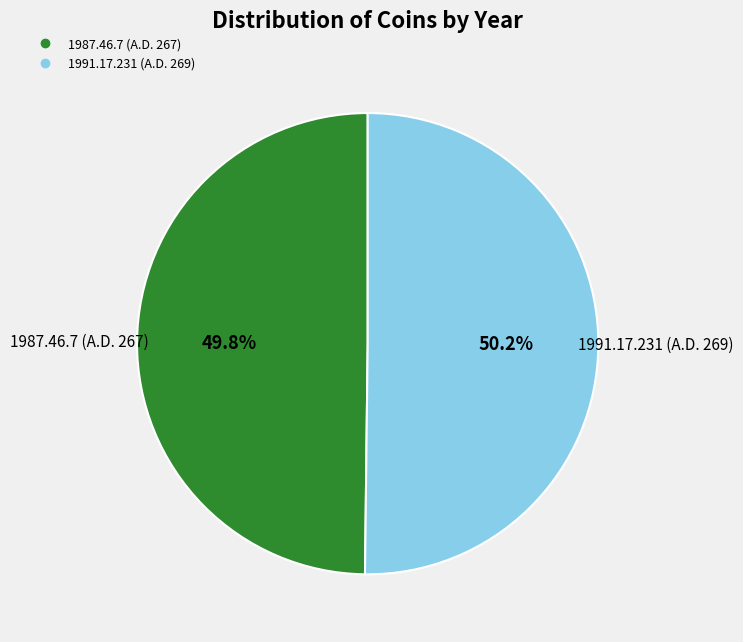

To the nearest percent, what portion does 1991.17.231 (A.D. 269) represent?

50%